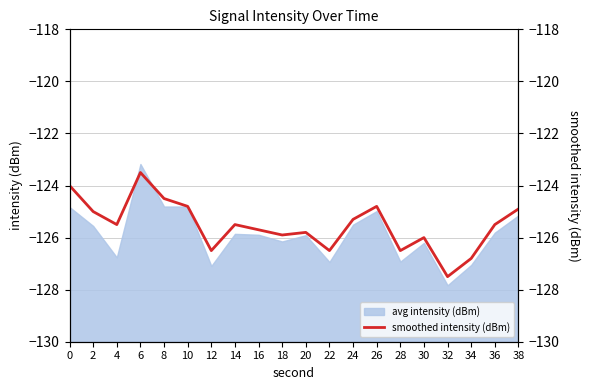

What is the difference between the maximum and minimum values?

4.0